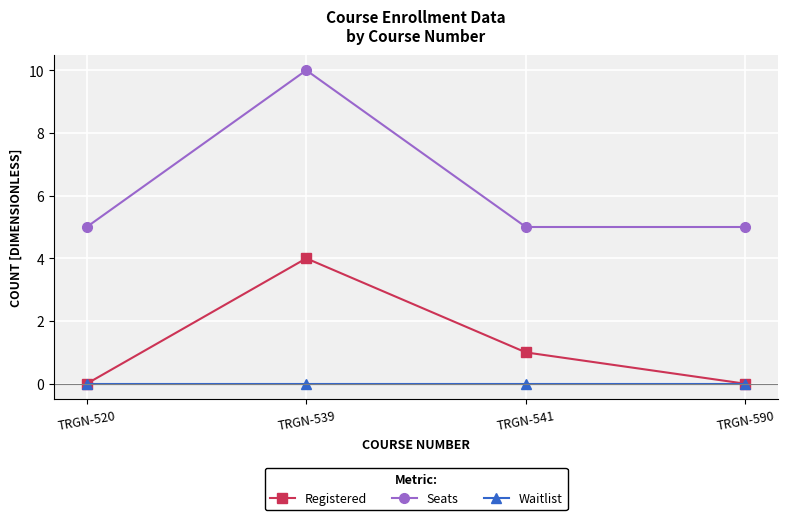

What is the sum of all Registered values?

5